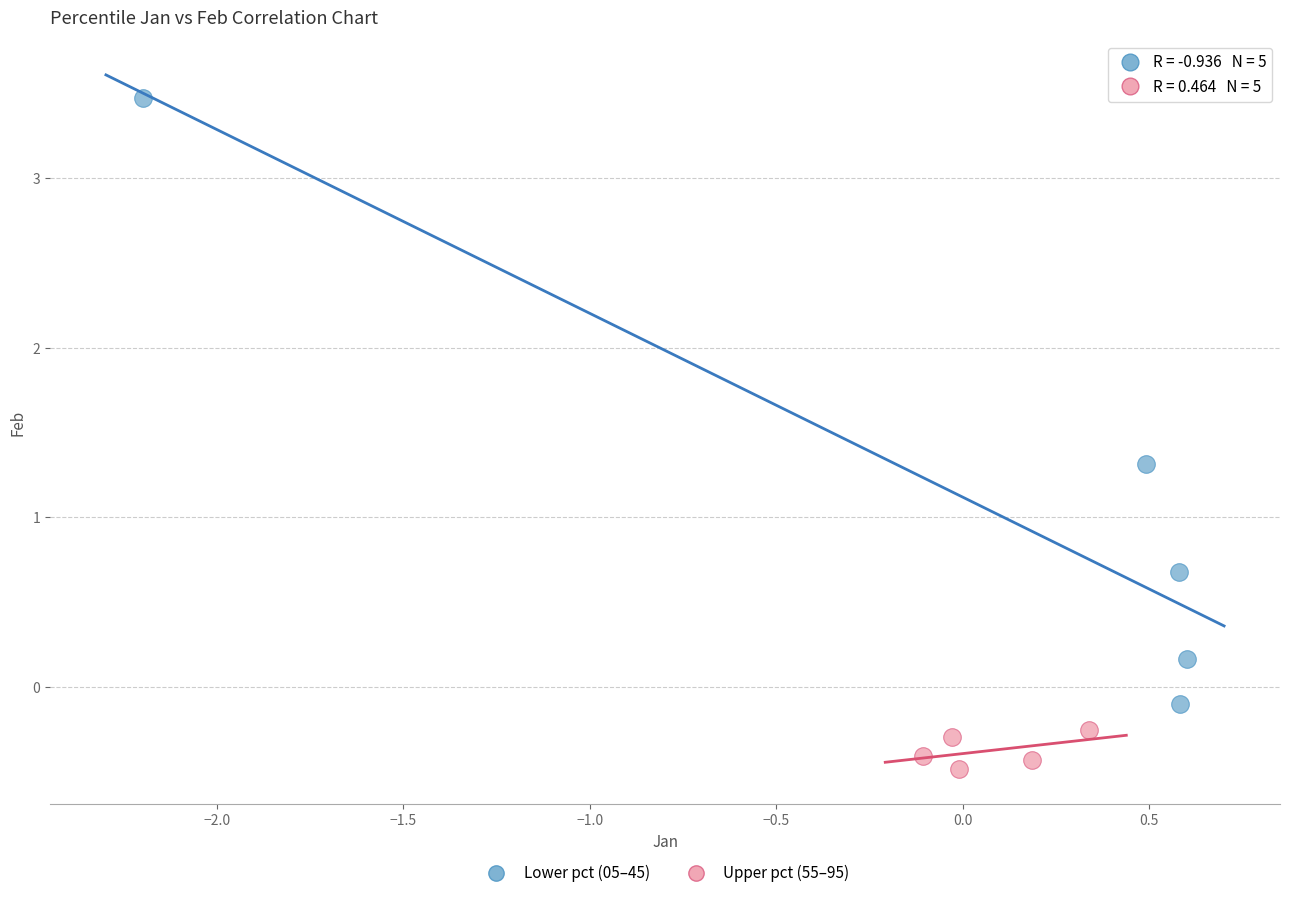

Which series contains the highest Y value?

Lower pct (05–45)